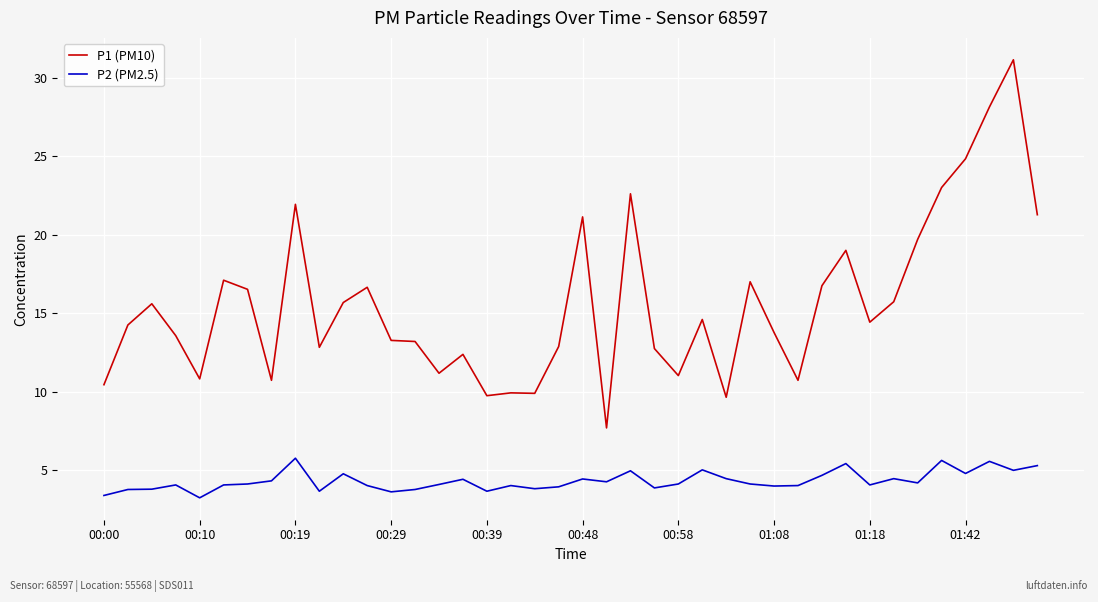

List the series in order of their peak value, highest first.

P1 (PM10), P2 (PM2.5)